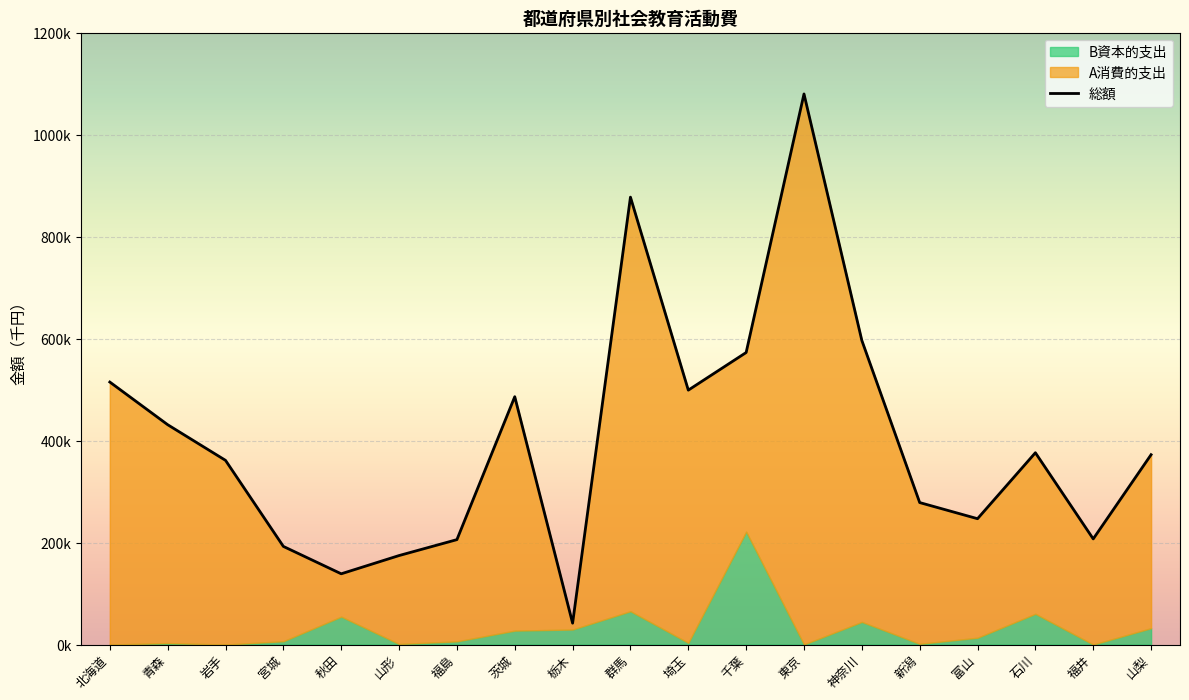

Reading left to right, list all the values displayed in this chart.

総額: 514887	431224	361295	192512	138805	174585	205815	486134	41971	877546	499004	572802	1079933	596439	278503	246853	376252	207250	372395
A消費的支出: 514887	428324	361295	186014	84055	173467	199559	458825	12471	812192	495579	351382	1079714	552030	277124	233465	315937	207210	340277
B資本的支出: 0	2900	0	6498	54750	1118	6256	27309	29500	65354	3425	221420	219	44409	1379	13388	60315	40	32118